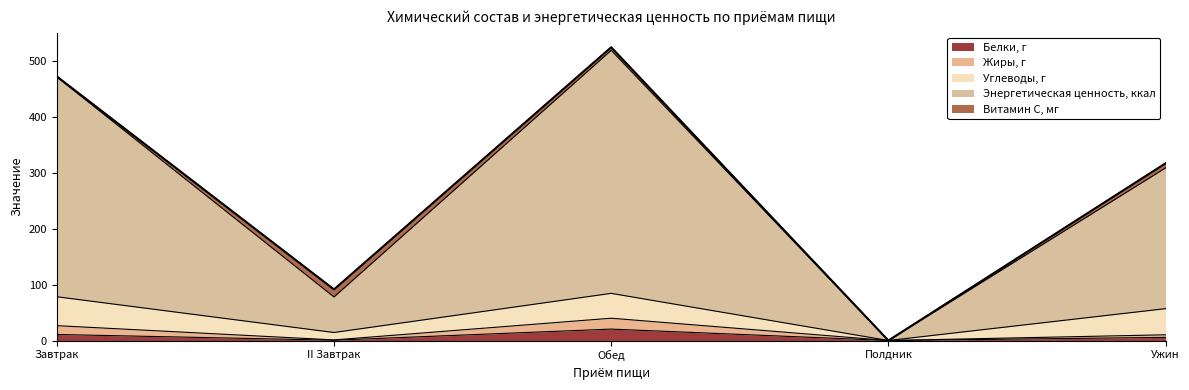

At which category does the chart reach its minimum across all series?

Полдник